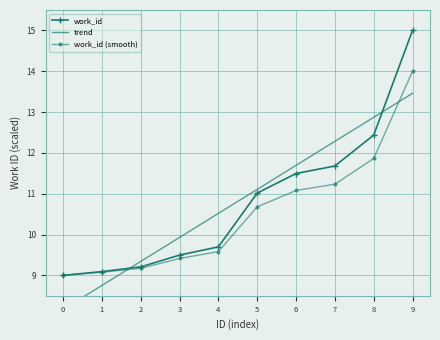

Reading right to left, list all the values displayed in this chart.

work_id: 15.0	12.4	11.7	11.5	11.0	9.7	9.5	9.2	9.1	9.0
trend: 13.5	12.9	12.3	11.7	11.1	10.5	9.9	9.3	8.8	8.2
work_id (smooth): 14.0	11.9	11.2	11.1	10.7	9.6	9.4	9.2	9.1	9.0